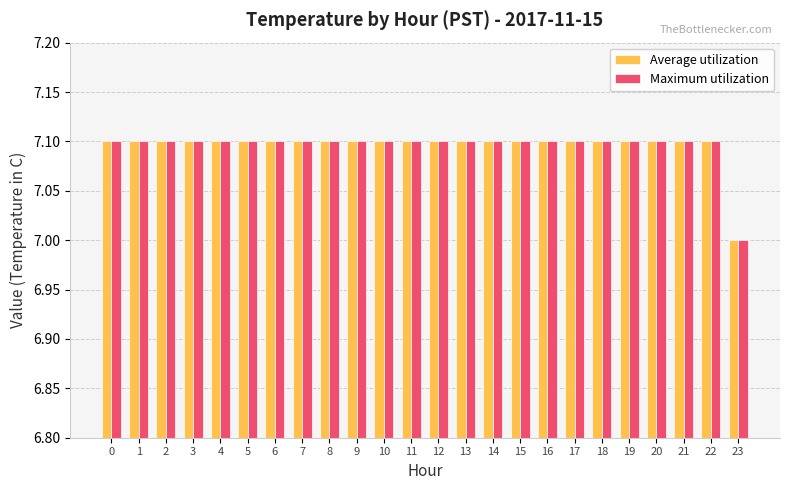

What is the value of the Average utilization bar at the 21st from the left?

7.1